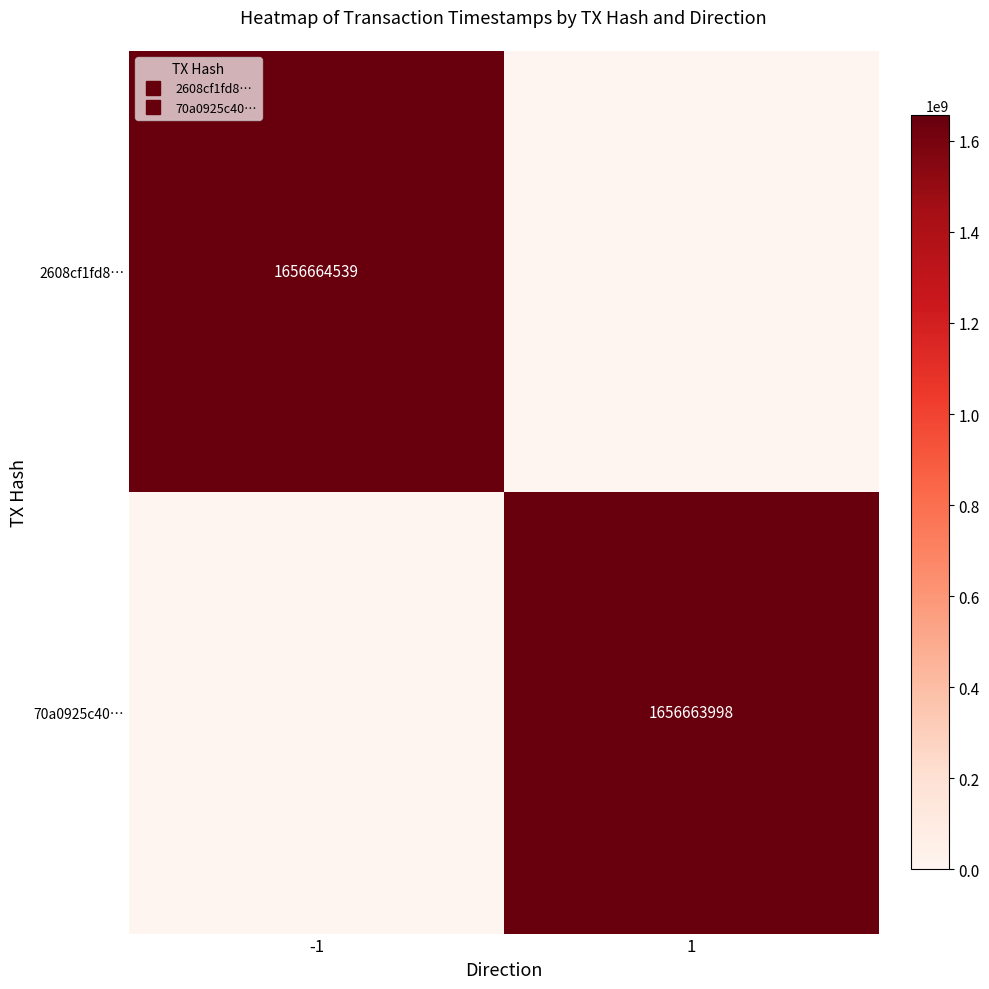

At which category is the sum across all series the highest?

-1